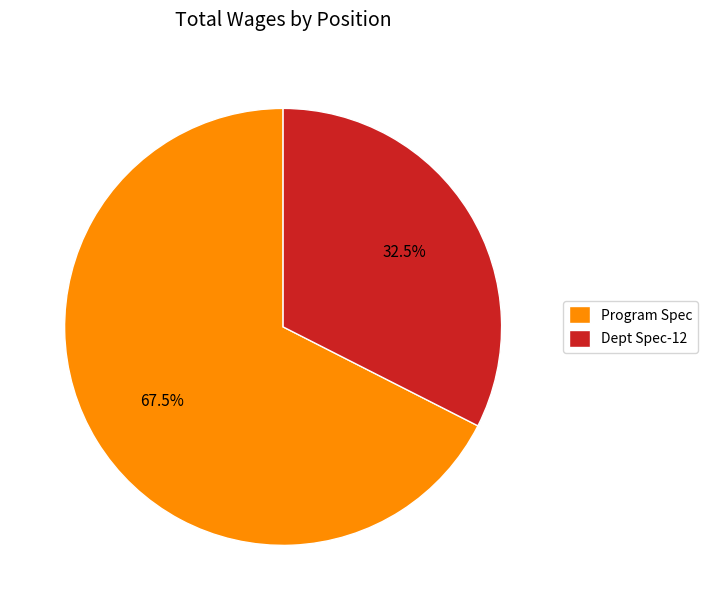

Is Dept Spec-12 the majority of the pie?

No